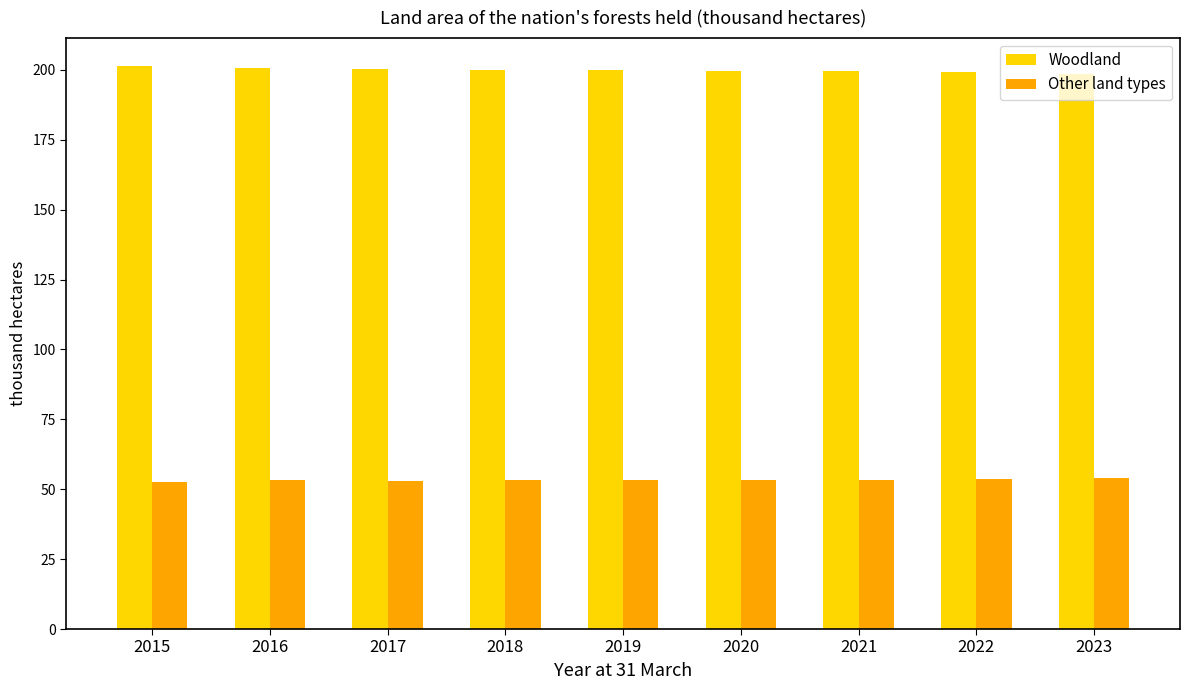

What is the sum of the Woodland values at 2019 and 2020?

399.7